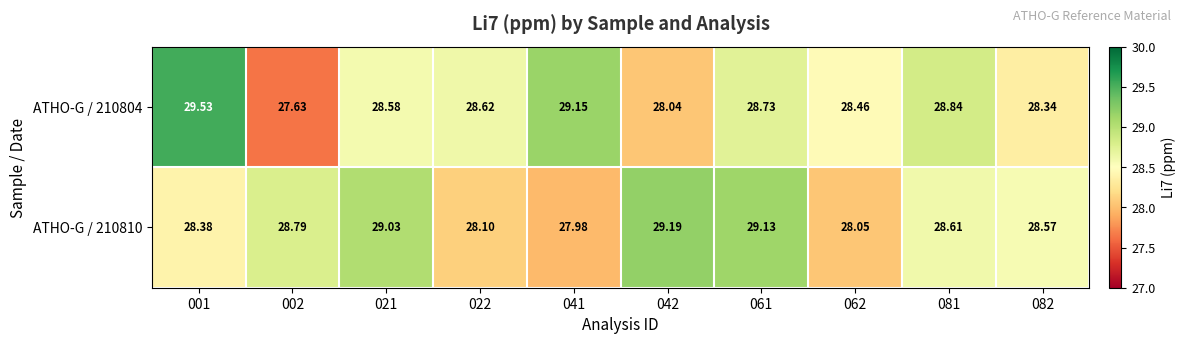

Count the number of categories in the chart.

10